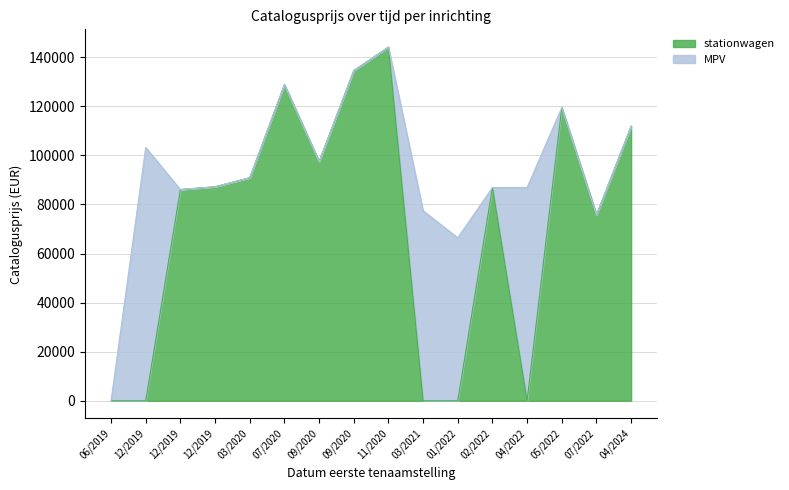

Reading left to right, extract all data points from this chart.

0	0	86090	87234	90909	128832	97515	134546	144169	0	0	86929	0	119497	75779	111913